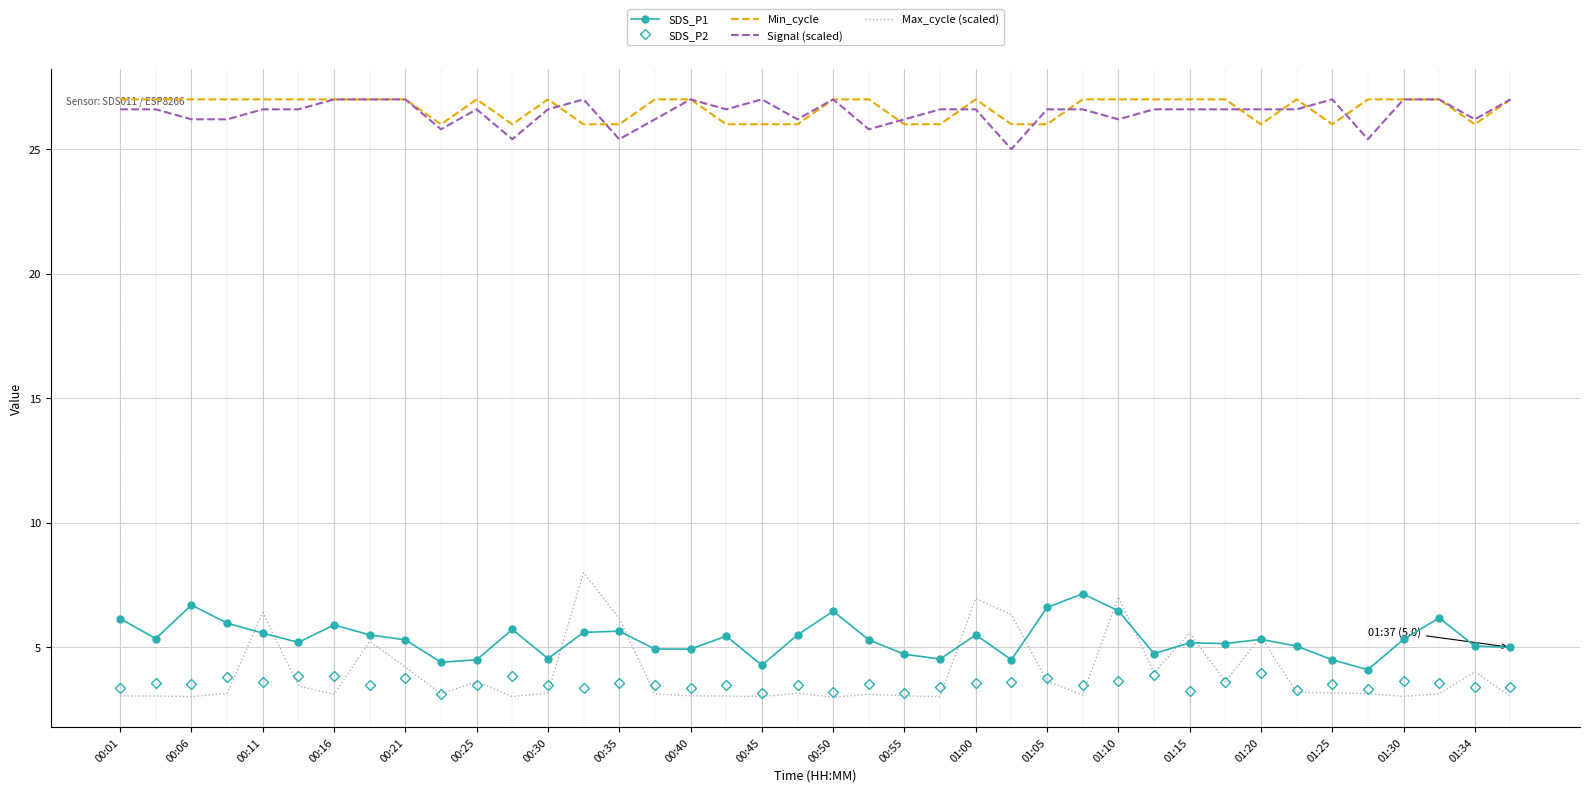

What is the greatest value displayed?

27.0